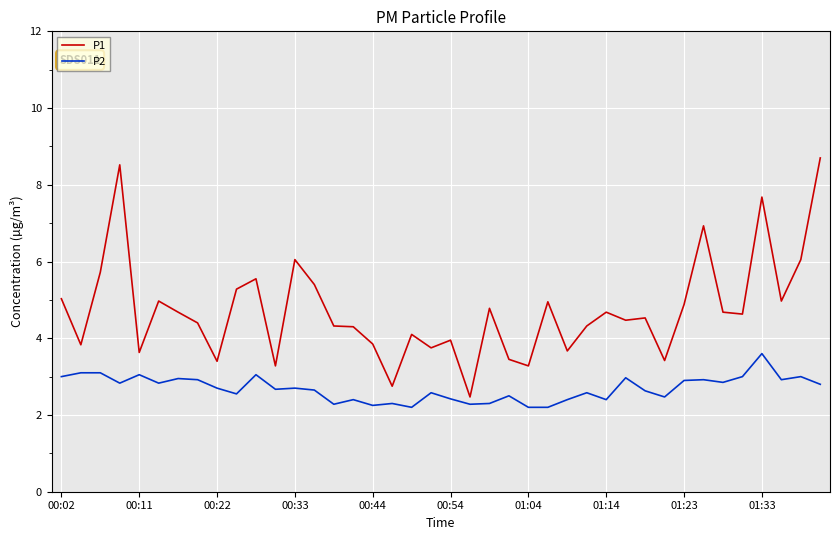

What is the maximum value shown in the chart?

8.7